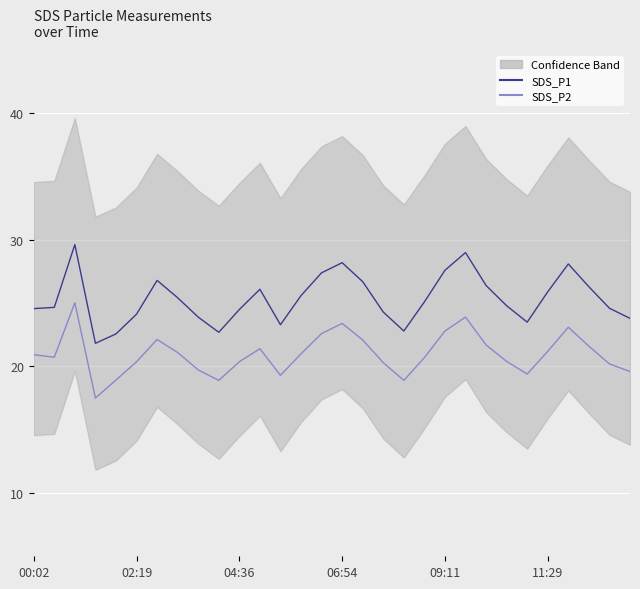

Reading left to right, extract all data points from this chart.

SDS_P1: 24.6	24.7	29.6	21.8	22.6	24.1	26.8	25.4	23.9	22.7	24.5	26.1	23.3	25.6	27.4	28.2	26.7	24.3	22.8	25.1	27.6	29.0	26.4	24.8	23.5	25.9	28.1	26.3	24.6	23.8
SDS_P2: 20.9	20.7	25.0	17.5	18.9	20.4	22.1	21.1	19.7	18.9	20.4	21.4	19.3	21.0	22.6	23.4	22.1	20.3	18.9	20.7	22.8	23.9	21.7	20.4	19.4	21.2	23.1	21.6	20.2	19.6